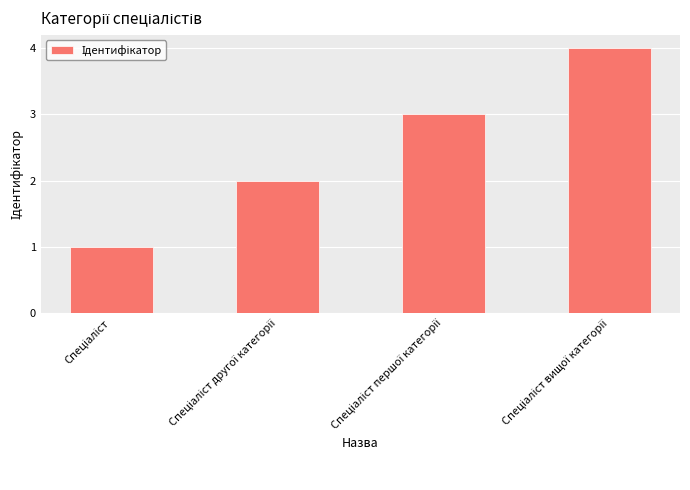

What is the value of the 4th bar from the left?

4